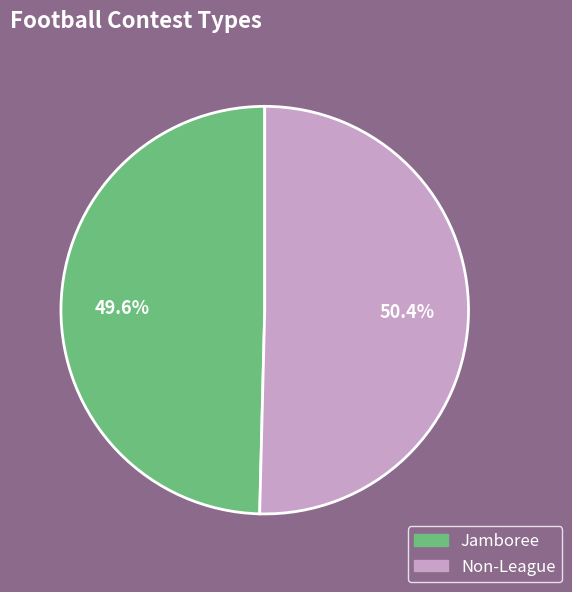

How many slices are in this pie chart?

2